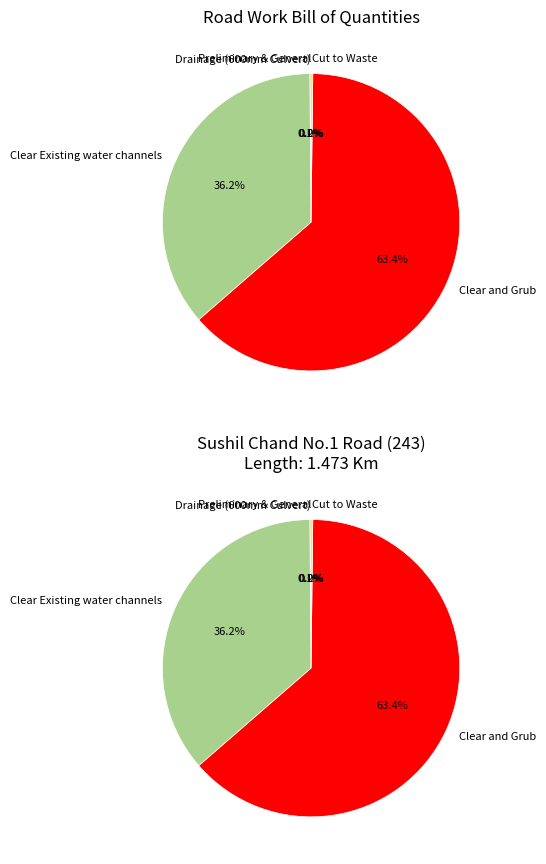

Which has a higher value, Clear and Grub or Drainage (600mm Culvert)?

Clear and Grub